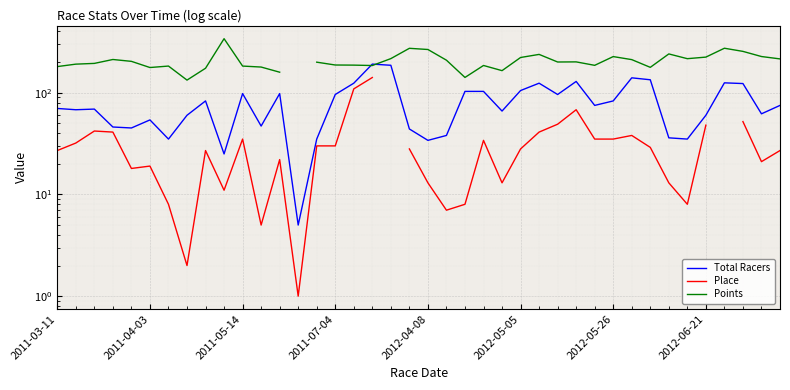

True or false: Place and Points cross at least once.

False